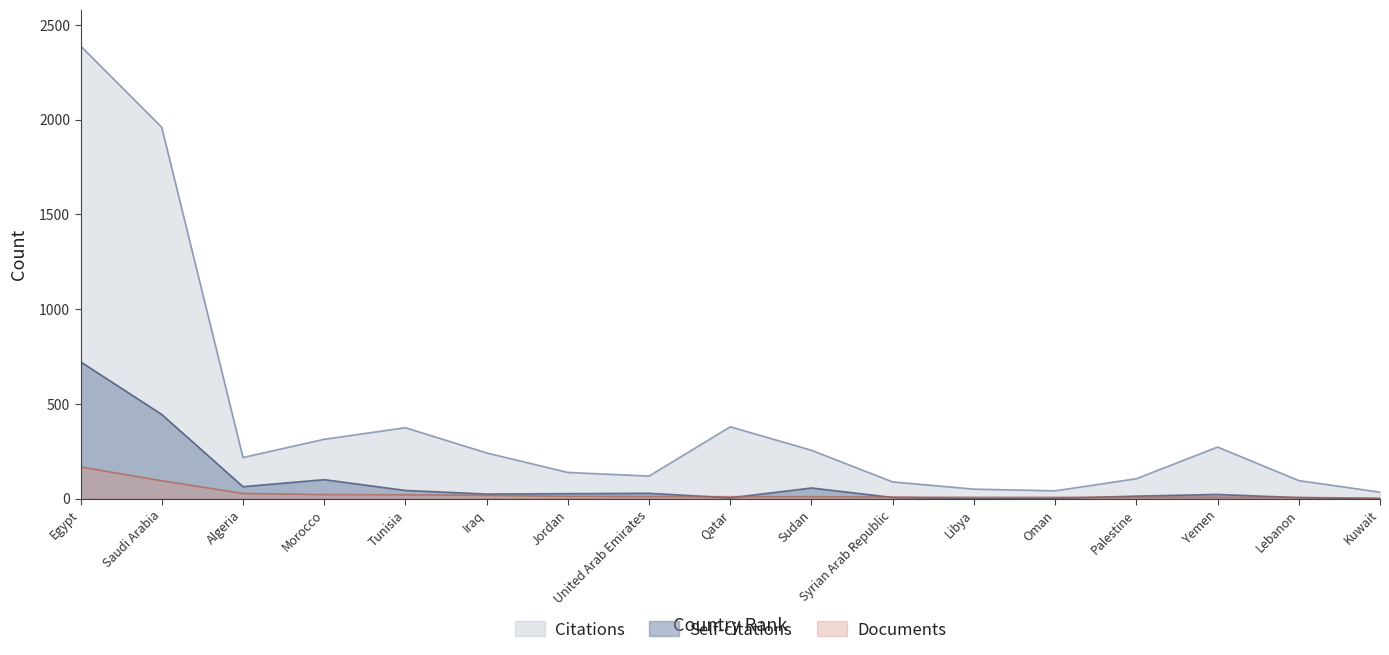

Is it true that Documents equals 12 at Jordan?

True